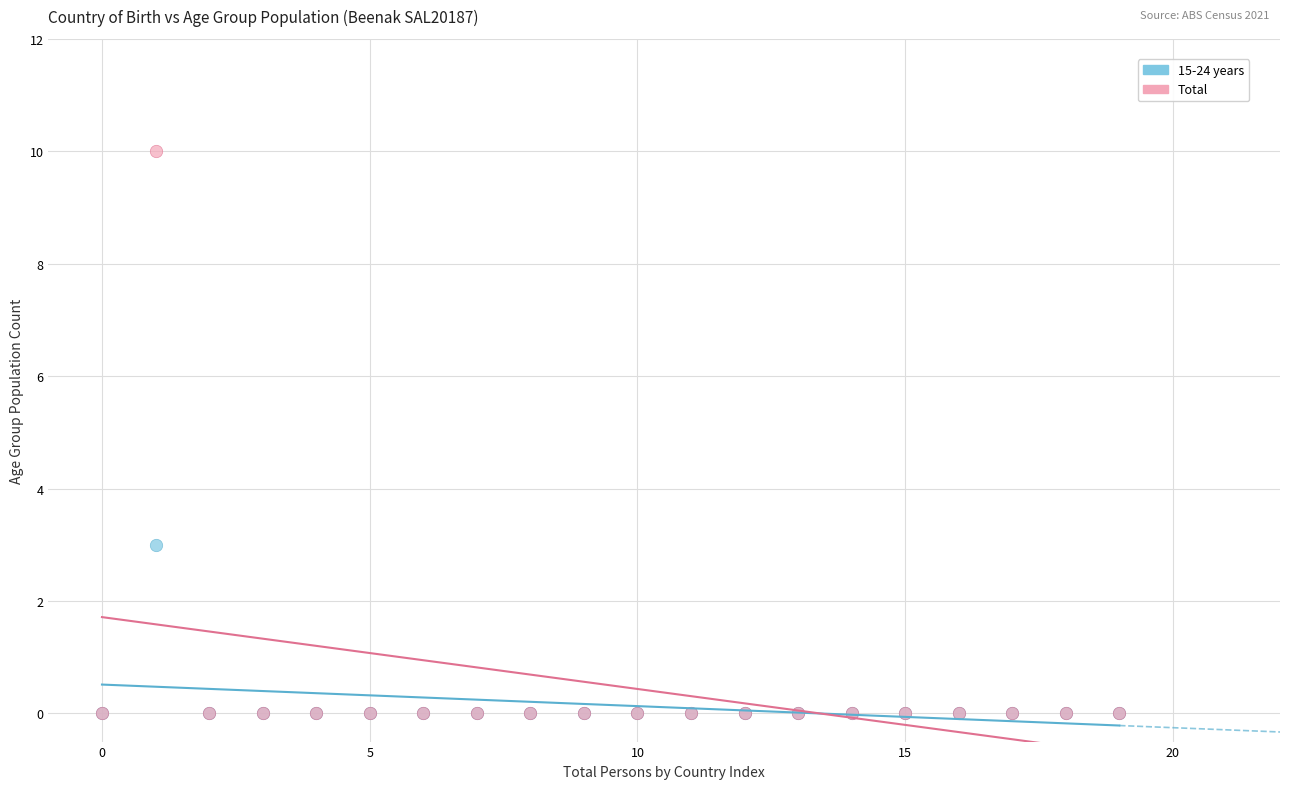

Across all series, what Y value is closest to 5?

3